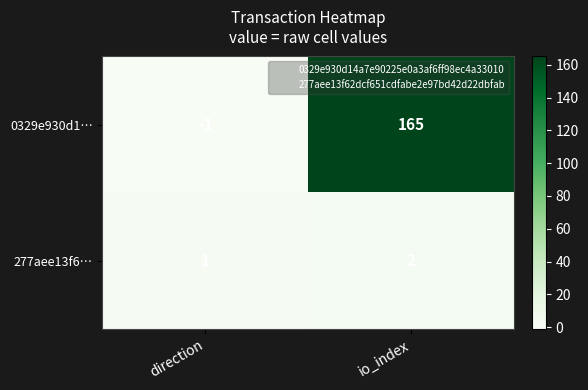

Rank the series by their average value, from highest to lowest.

0329e930d1…, 277aee13f6…